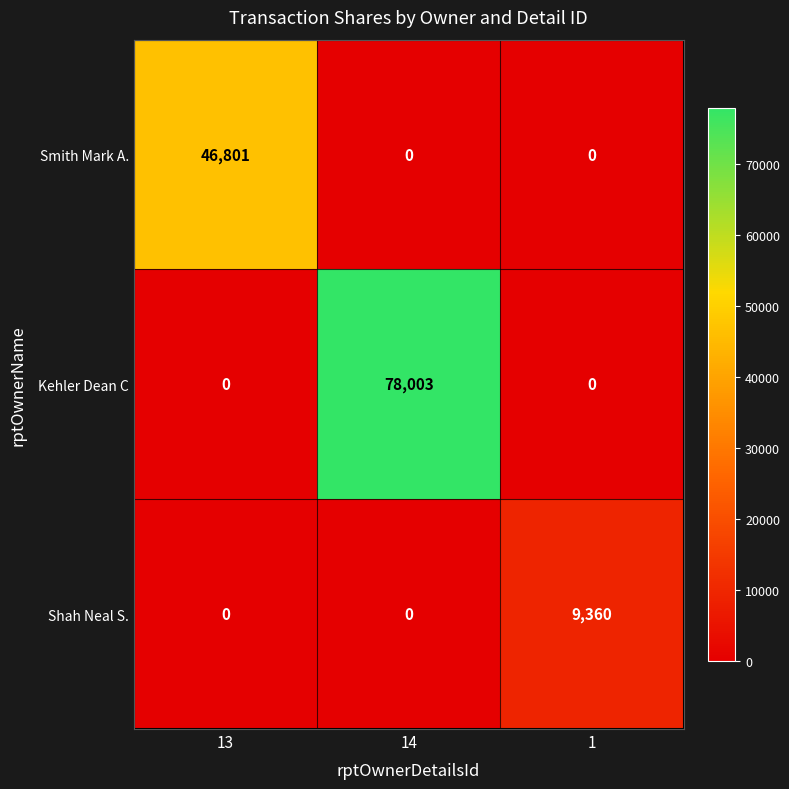

Count the Smith Mark A. values in the range 0 to 46801.

3